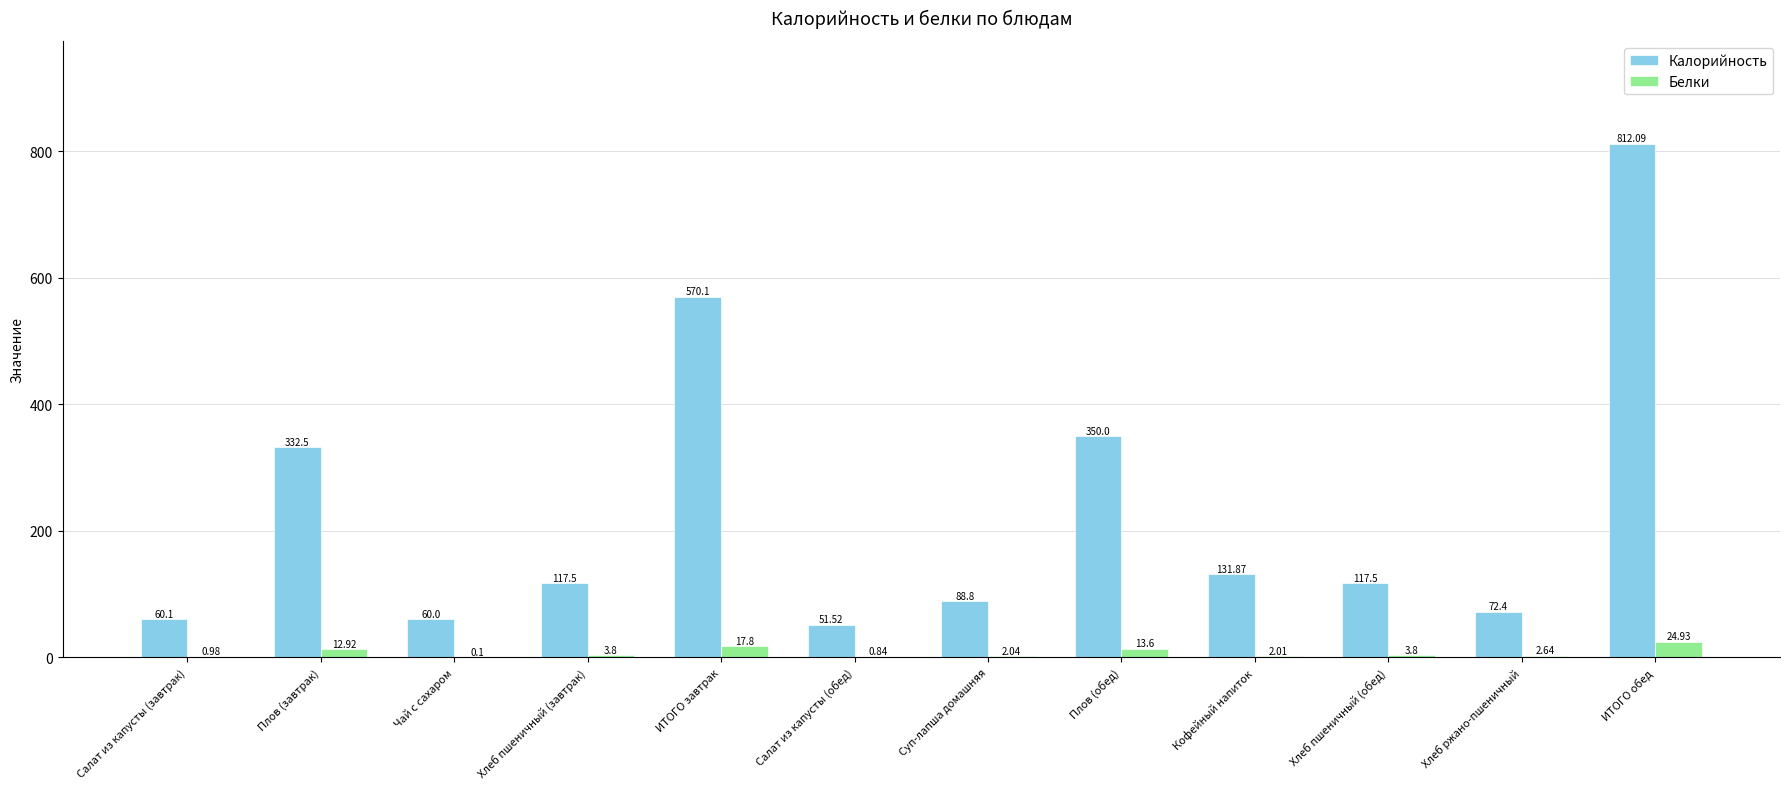

The Калорийность series shows 207.7 at Кофейный напиток. True or false?

False